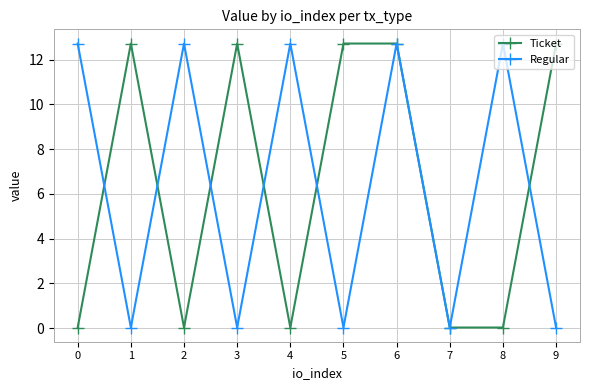

The value of Ticket at 4 is 0.0. True or false?

True